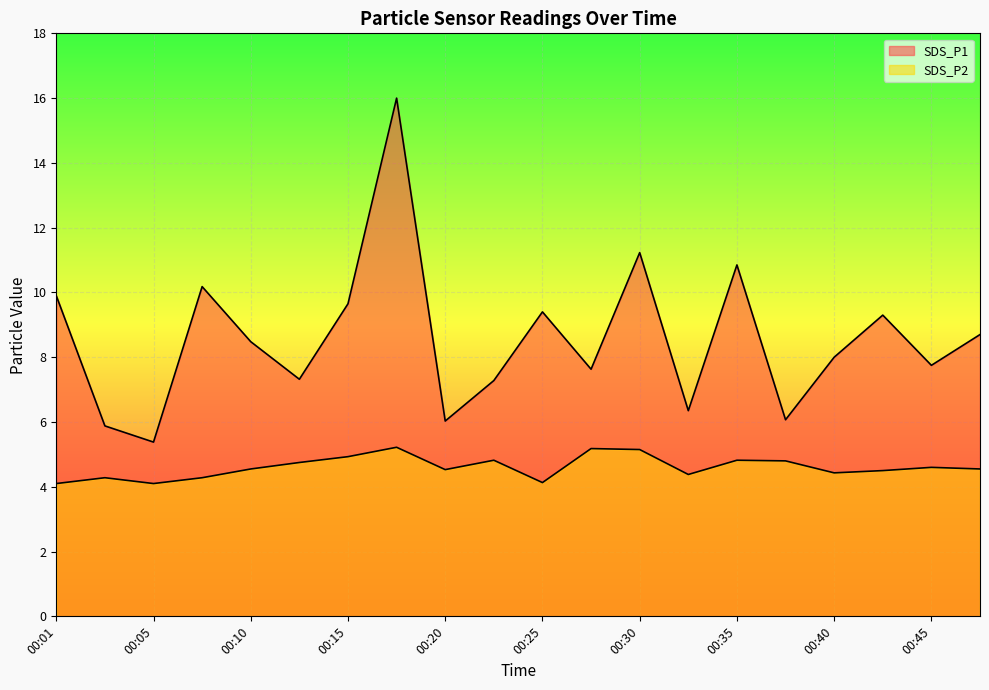

What is the total value across all series at 00:01?

14.0